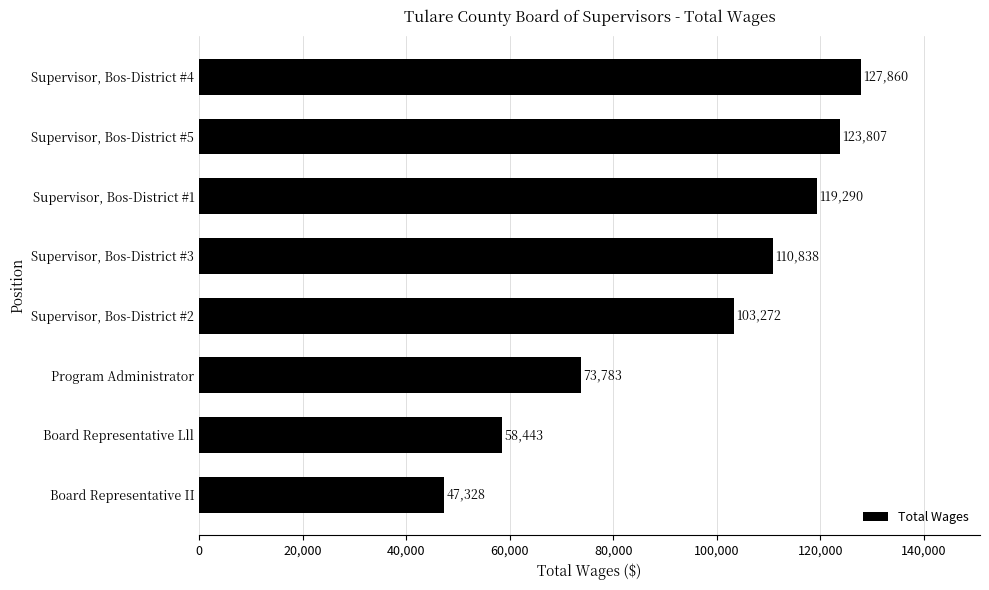

Are the bars grouped side by side (vs. stacked)?

No